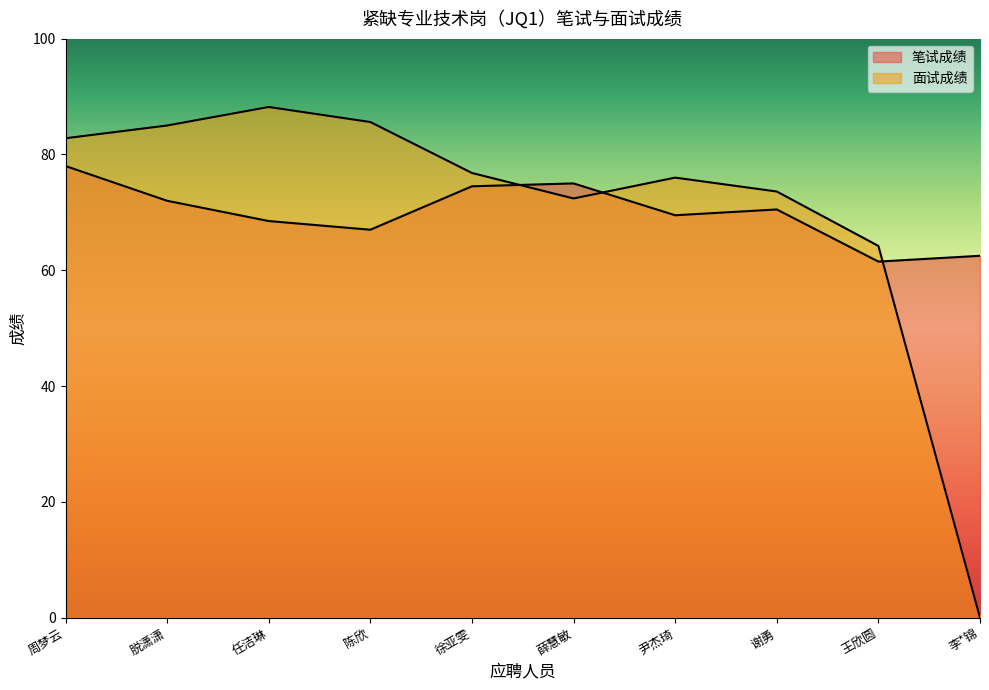

What is the greatest value displayed?

88.2